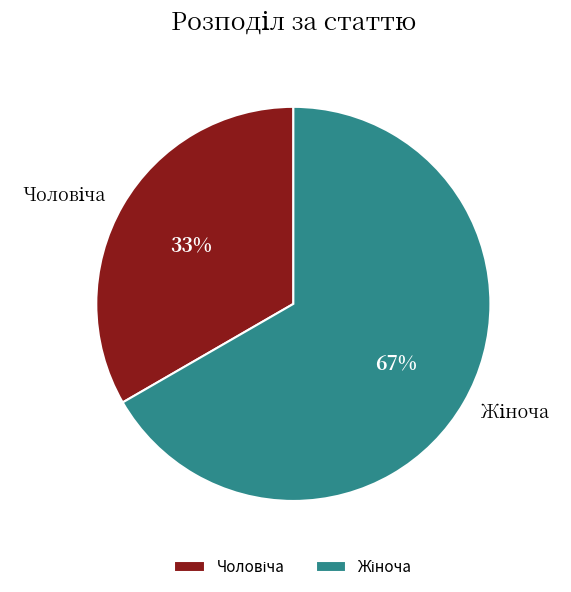

Is there a majority slice in this chart?

Yes